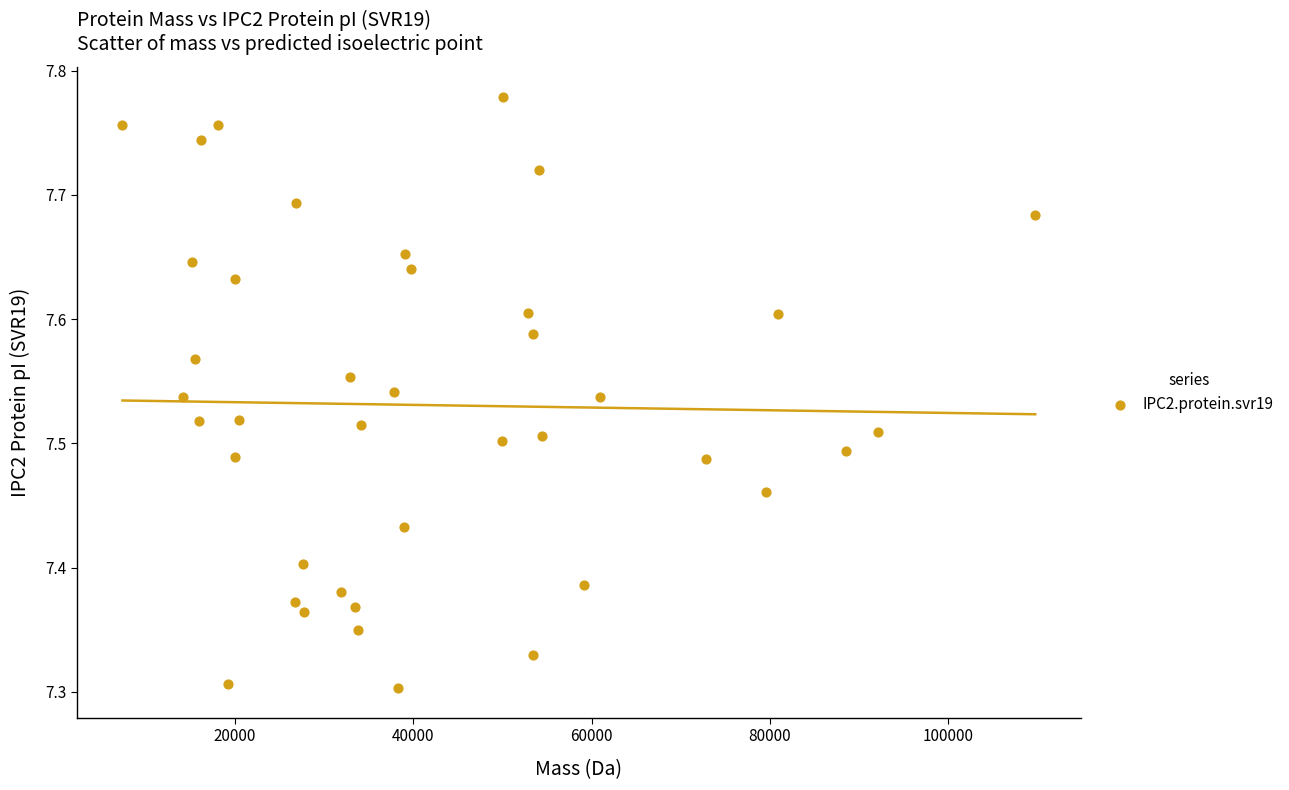

What is the range of Y values (max minus min)?

0.5